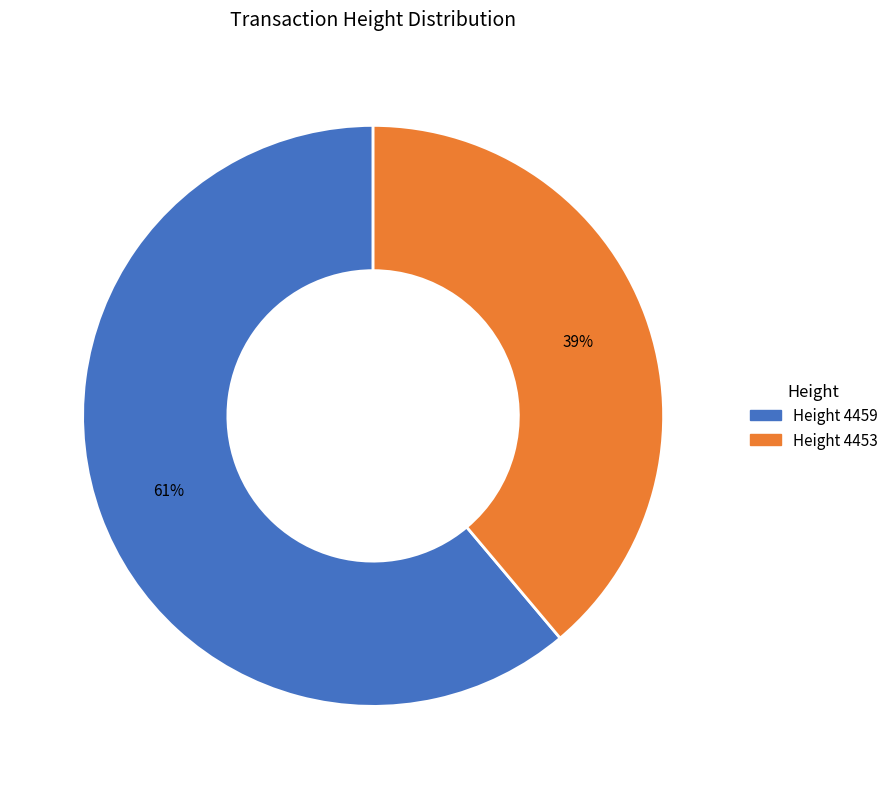

How many slices are in this pie chart?

2